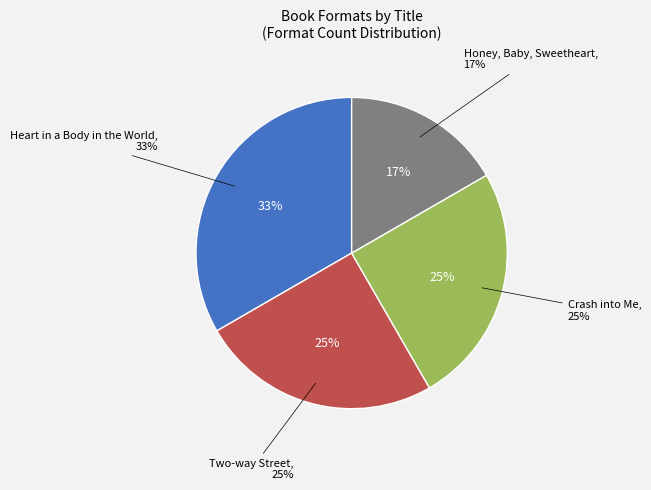

What is the smallest slice in the pie chart?

Honey, Baby, Sweetheart